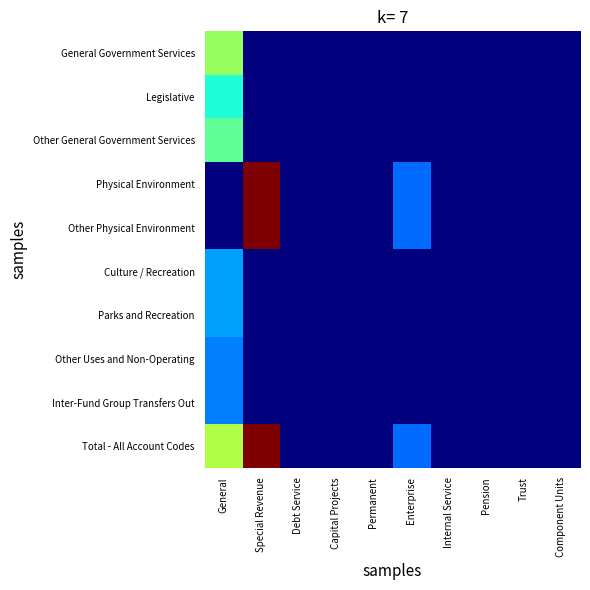

List the series in order of their peak value, lowest first.

Other Uses and Non-Operating, Inter-Fund Group Transfers Out, Culture / Recreation, Parks and Recreation, Legislative, Other General Government Services, General Government Services, Physical Environment, Other Physical Environment, Total - All Account Codes